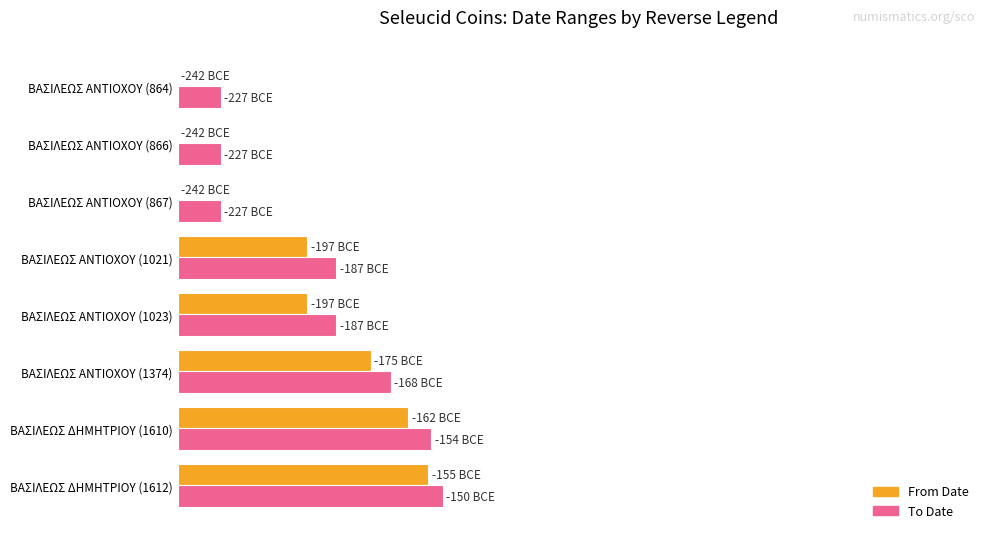

Reading left to right, transcribe all the data shown in this chart.

From Date: 0.0	0.0	0.0	18.6	18.6	27.7	33.1	36.0
To Date: 6.2	6.2	6.2	22.7	22.7	30.6	36.4	38.0